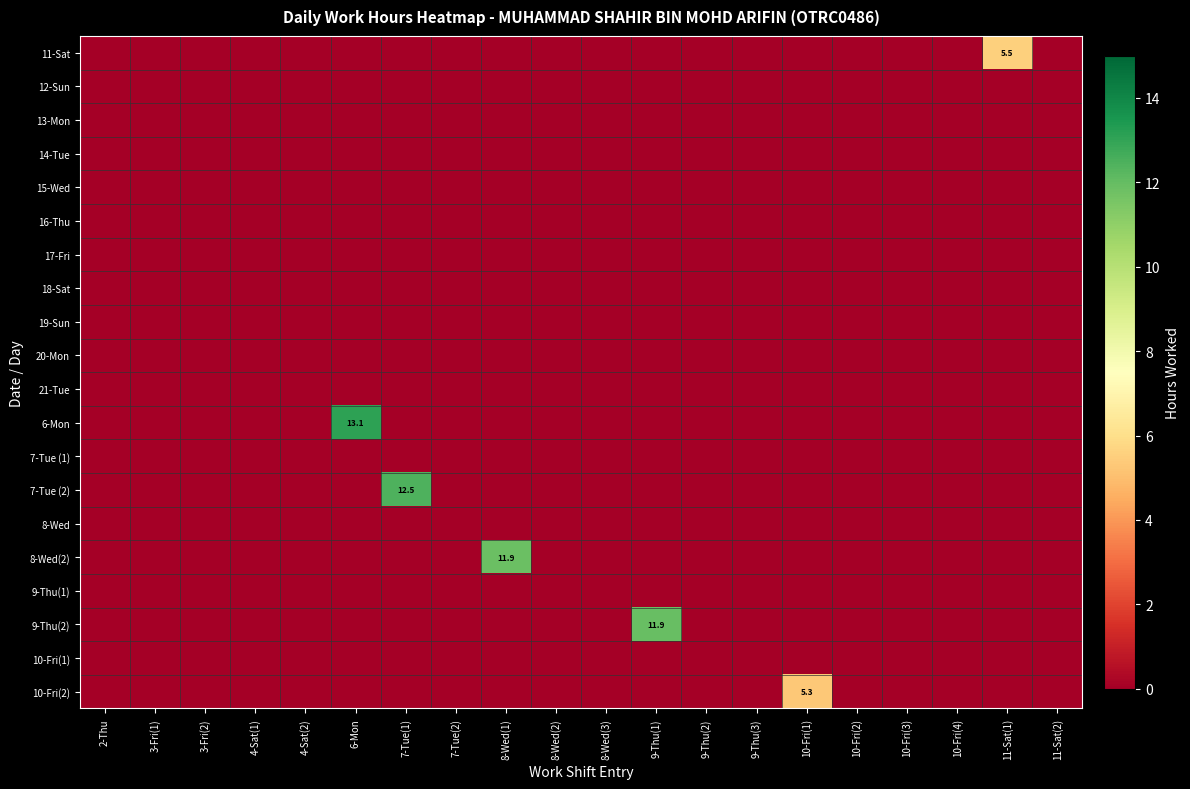

At 9-Thu(1), list the series in order from largest to smallest.

9-Thu(2), 11-Sat, 12-Sun, 13-Mon, 14-Tue, 15-Wed, 16-Thu, 17-Fri, 18-Sat, 19-Sun, 20-Mon, 21-Tue, 6-Mon, 7-Tue (1), 7-Tue (2), 8-Wed, 8-Wed(2), 9-Thu(1), 10-Fri(1), 10-Fri(2)